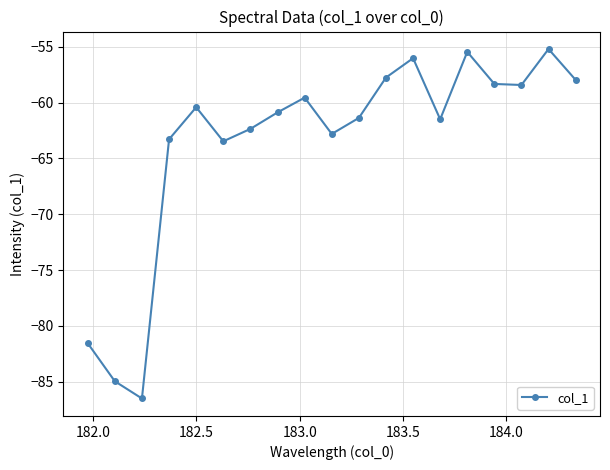

What is the value of the 17th point from the left?

-58.4